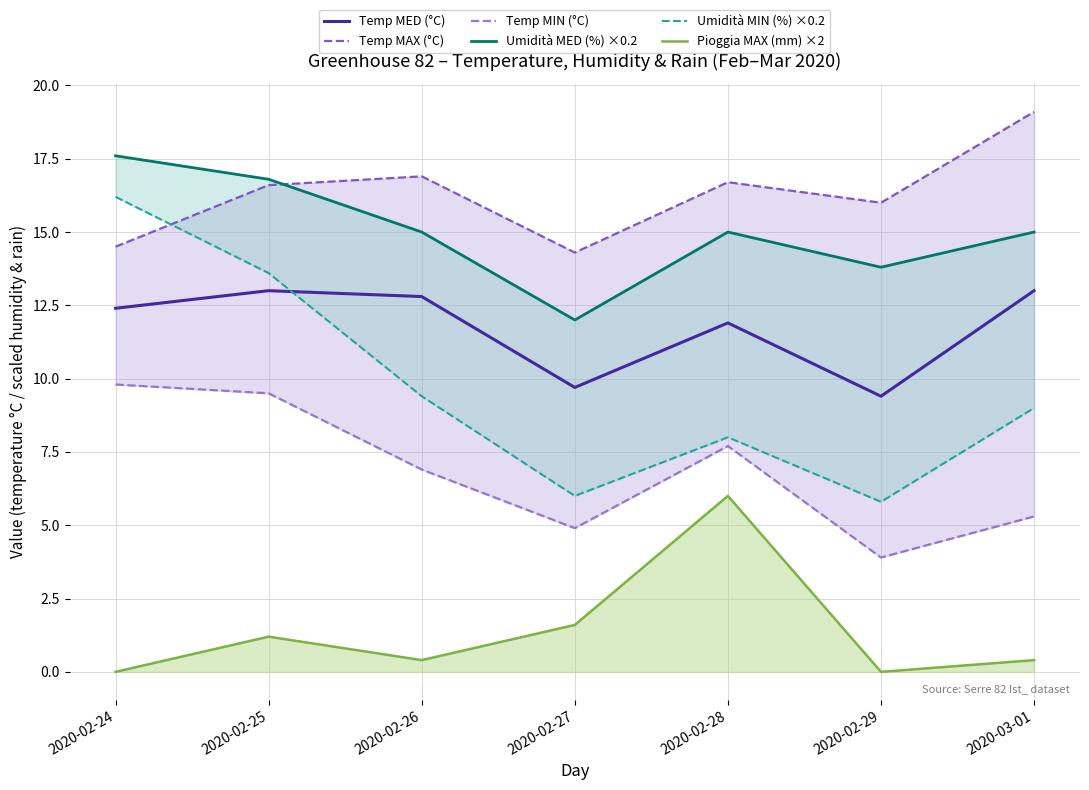

True or false: Pioggia MAX (mm) ×2 and Temp MED (°C) intersect in this chart.

False